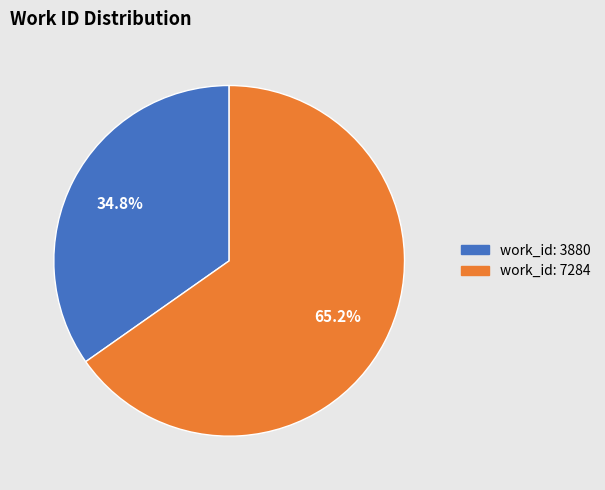

Which slice is the largest?

work_id: 7284